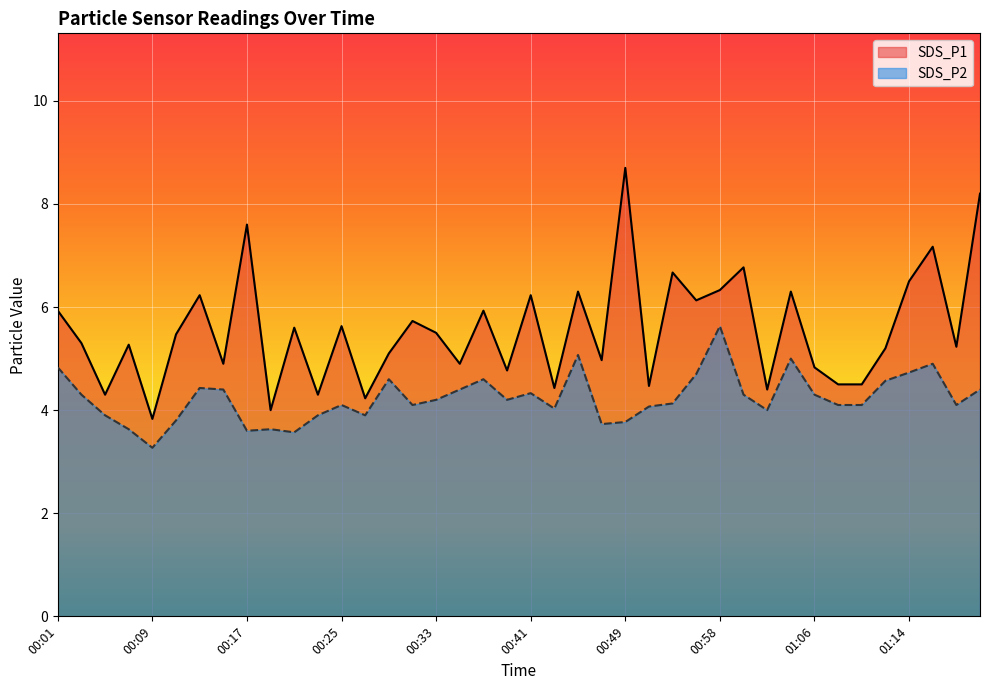

At how many categories does at least one series exceed 7?

4